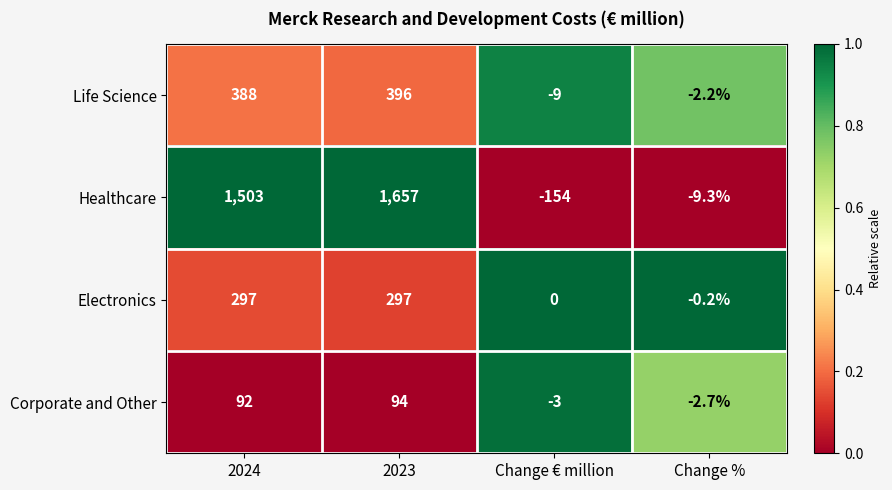

What is the difference between the highest and lowest values at 2023?

1563.0